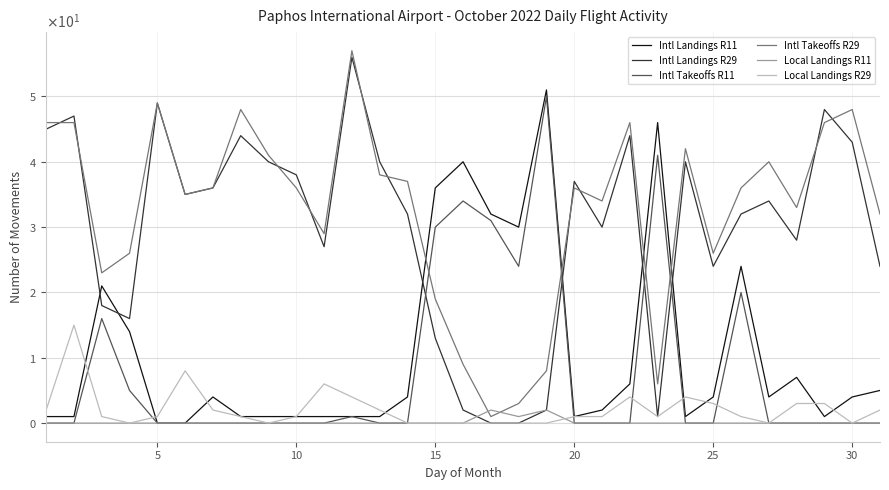

What are all the series names shown in the legend?

Intl Landings R11, Intl Landings R29, Intl Takeoffs R11, Intl Takeoffs R29, Local Landings R11, Local Landings R29